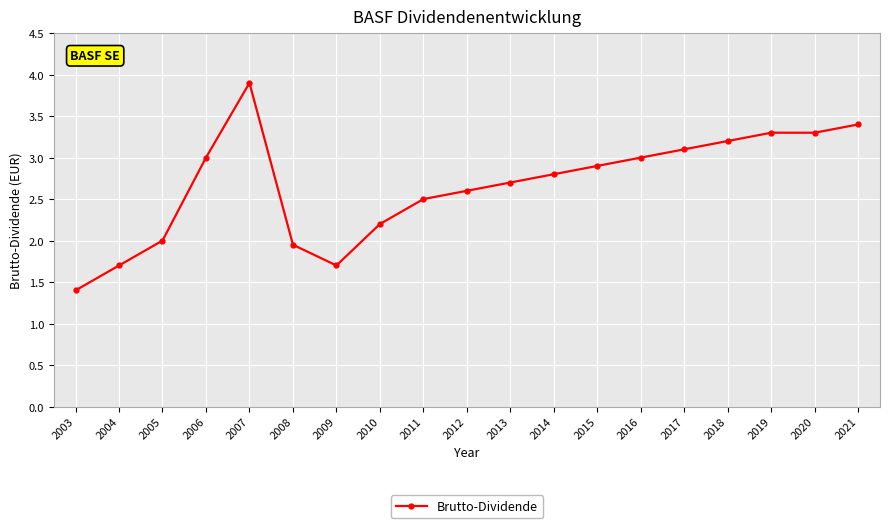

How many series are shown in this chart?

1